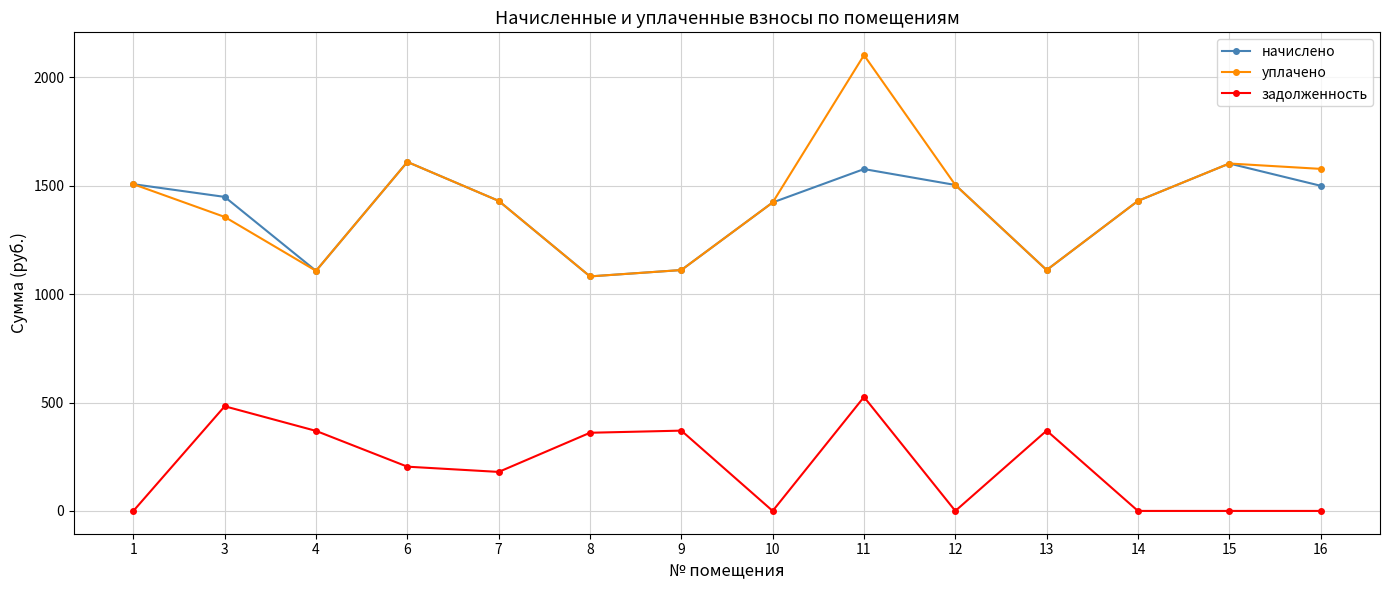

What is the greatest value displayed?

2101.8